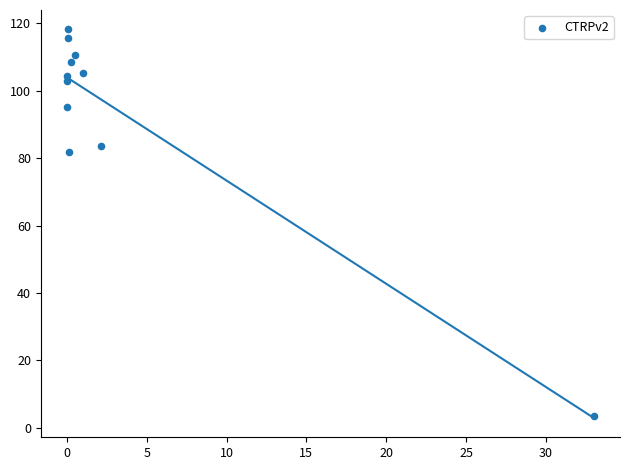

What Y value in the scatter plot is closest to 60?

82.0